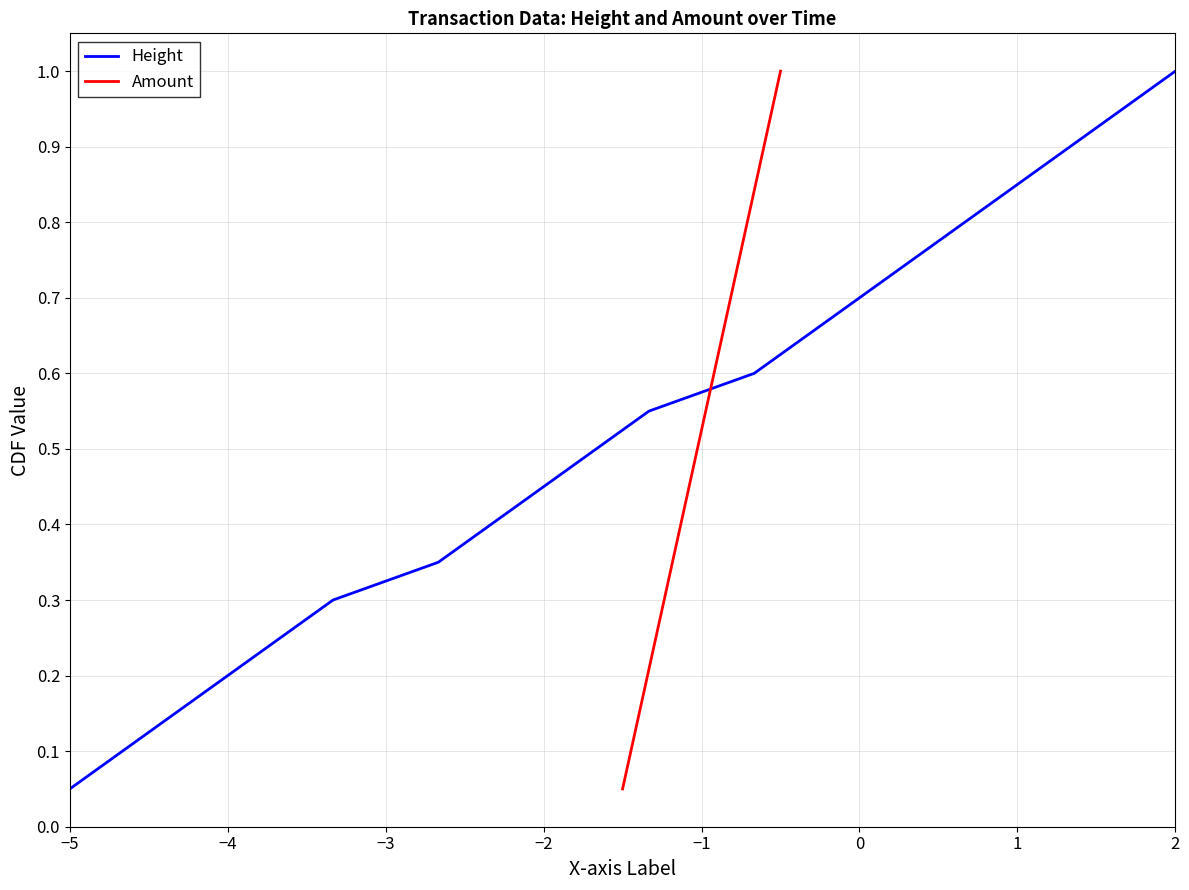

Which series has the widest spread of values?

Height